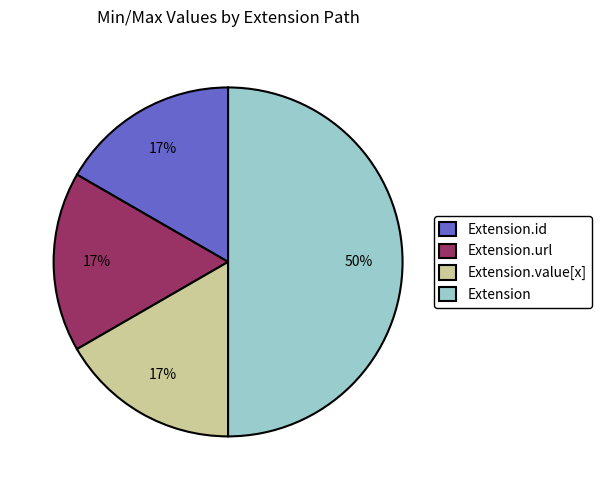

Is the sum of Extension and Extension.url greater than half?

Yes